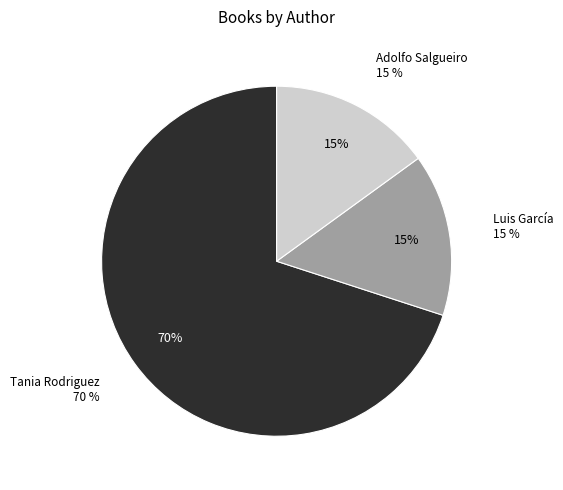

What percentage is the Tania Rodriguez (2117878091) slice, to the nearest percent?

70%